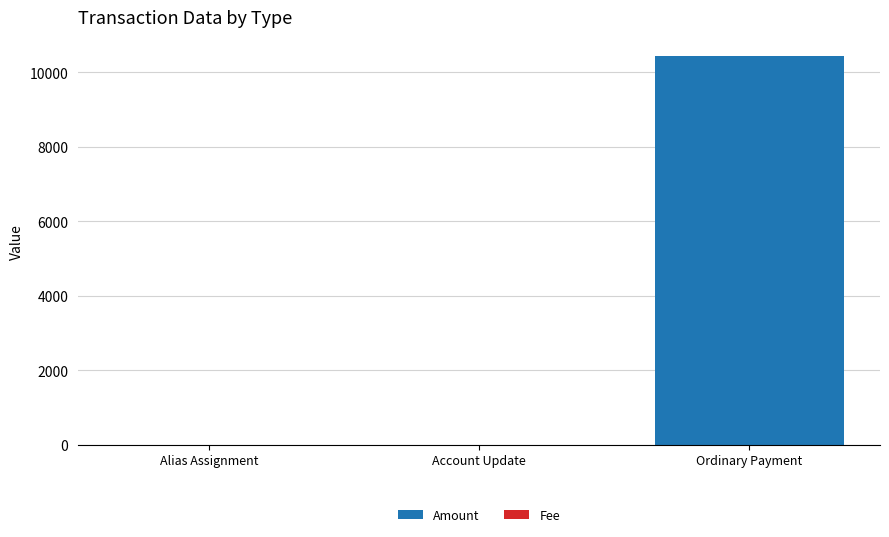

Is it true that Amount equals -3497.1 at Alias Assignment?

False